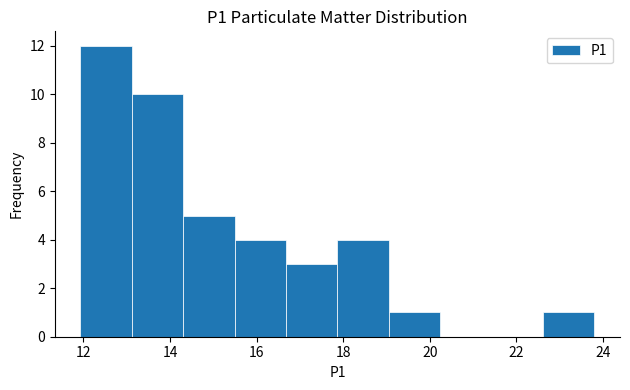

Reading left to right, list every bar in this chart as the range it spans on the x-axis followed by its height. Neither the bar edges nor the heights are printed on the chart, so give them approximately, as read against the axes.

12.0 to 13.2: 12
13.2 to 14.4: 10
14.4 to 15.4: 5
15.4 to 16.6: 4
16.6 to 17.8: 3
17.8 to 19.0: 4
19.0 to 20.2: 1
20.2 to 21.4: 0
21.4 to 22.6: 0
22.6 to 23.8: 1